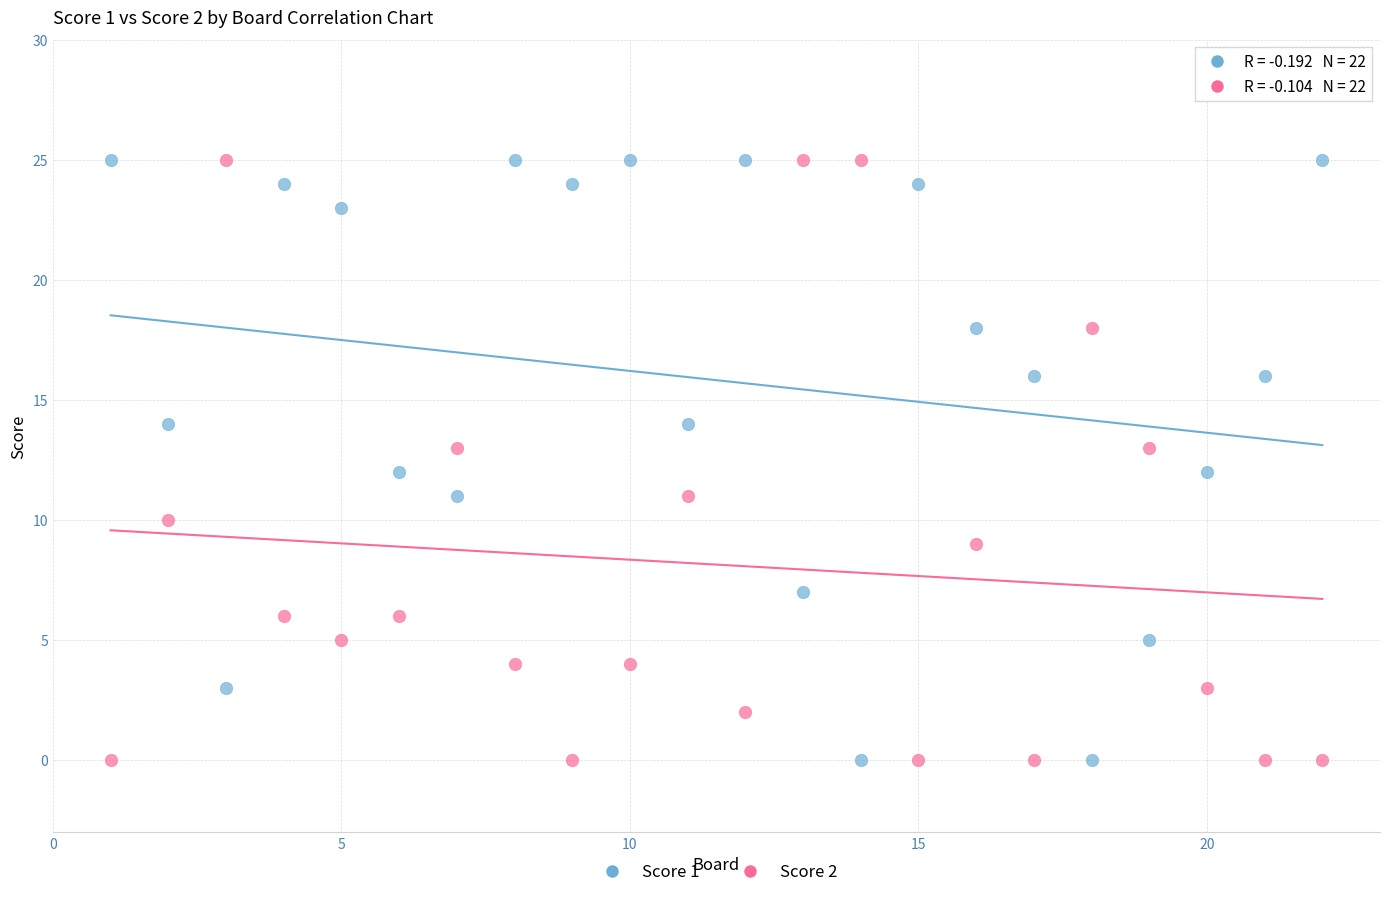

Across all data points, what is the range of Y values (max minus min)?

25